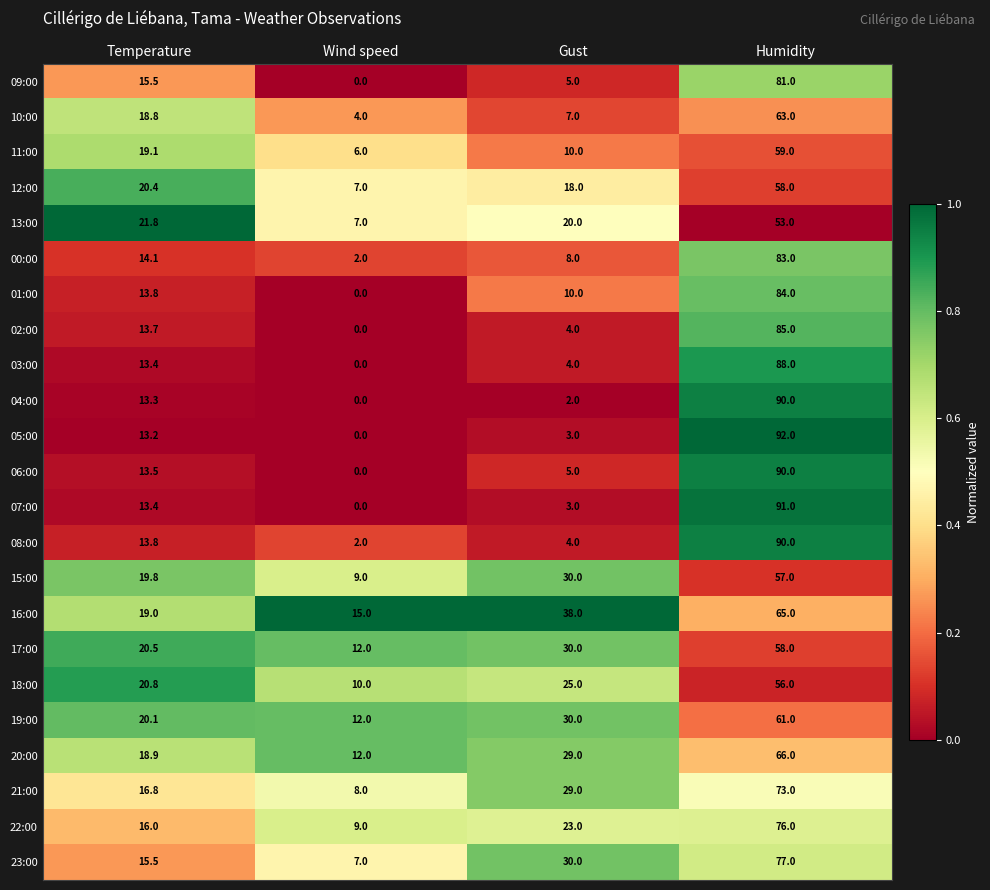

The value of 11:00 at Gust is 10.0. True or false?

True